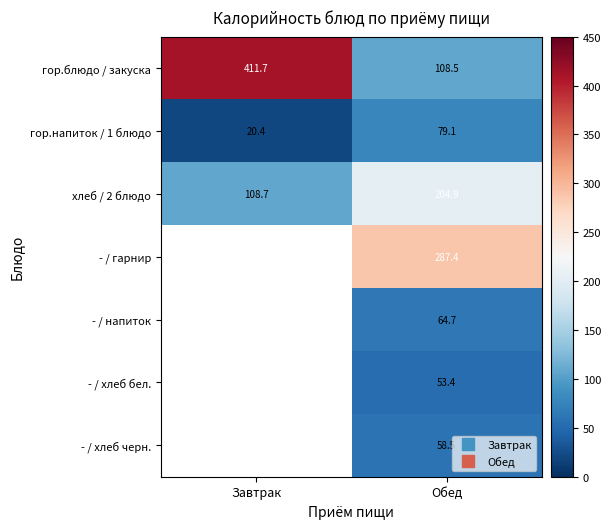

The value of - / напиток at Обед is 104.3. True or false?

False